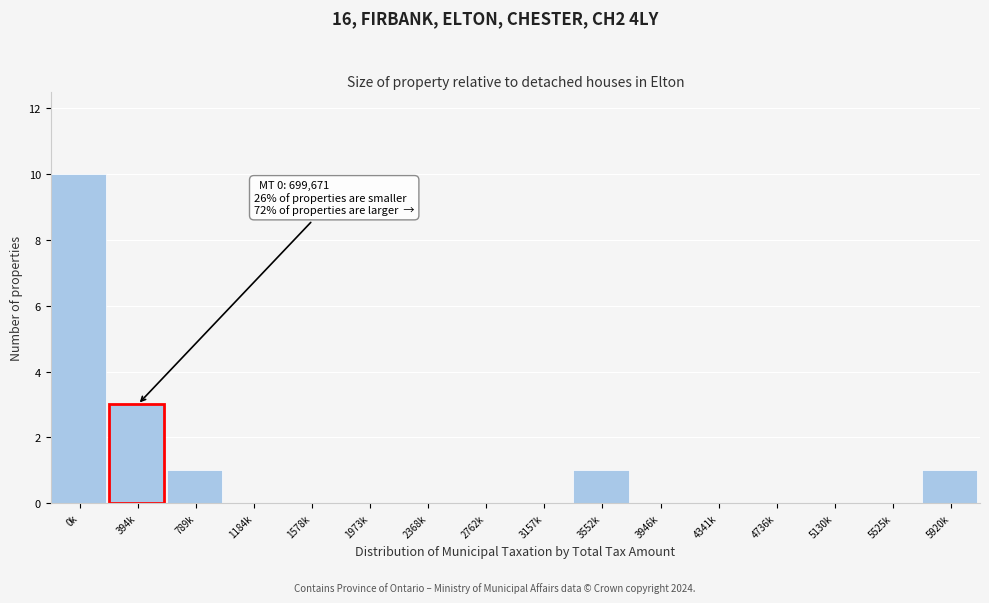

Reading left to right, list all the values displayed in this chart.

0k=10	394k=3	789k=1	1184k=0	1578k=0	1973k=0	2368k=0	2762k=0	3157k=0	3552k=1	3946k=0	4341k=0	4736k=0	5130k=0	5525k=0	5920k=1